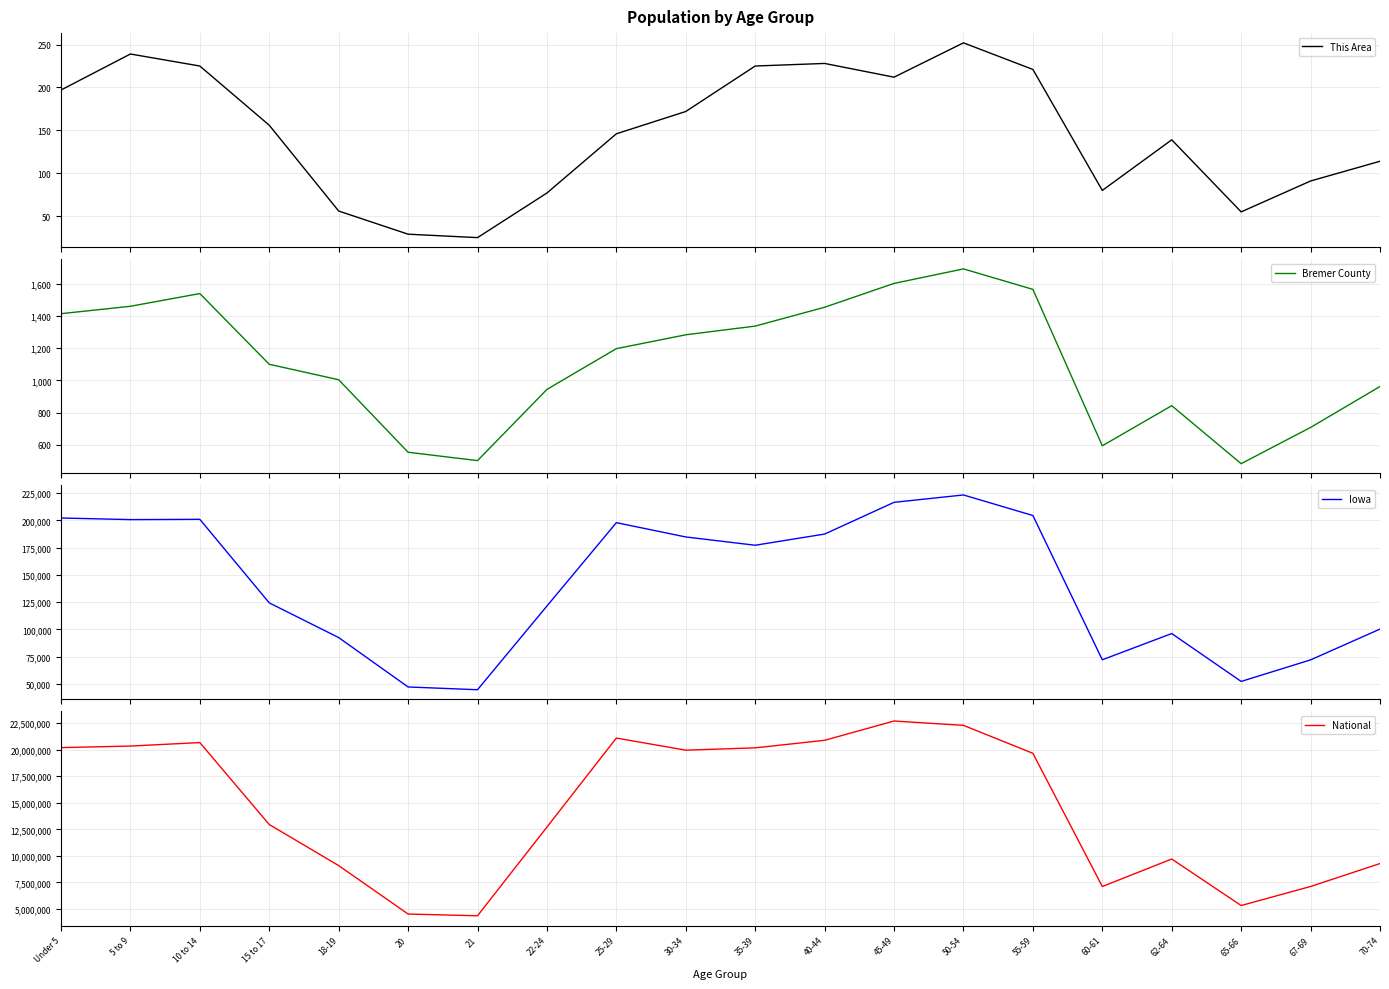

List the labels in order of This Area value, largest first.

50-54, 5 to 9, 40-44, 10 to 14, 35-39, 55-59, 45-49, Under 5, 30-34, 15 to 17, 25-29, 62-64, 70-74, 67-69, 60-61, 22-24, 18-19, 65-66, 20, 21